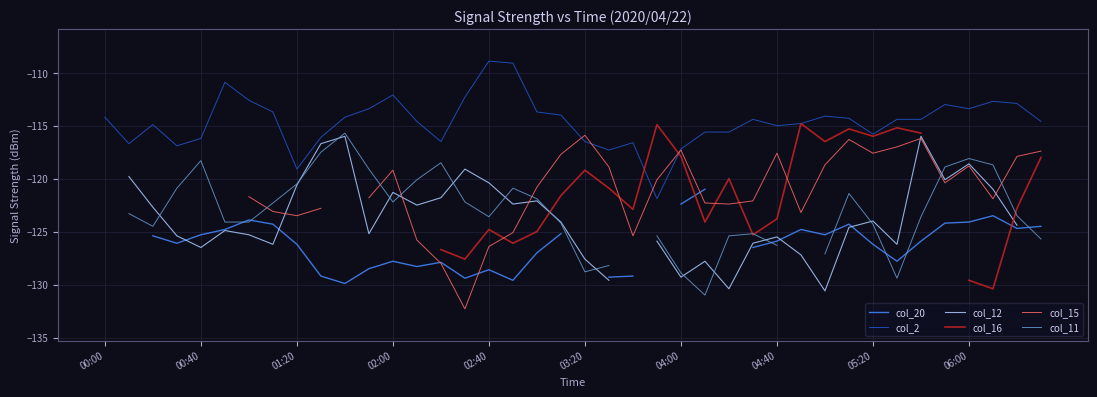

What is the maximum value for col_2?

-108.9